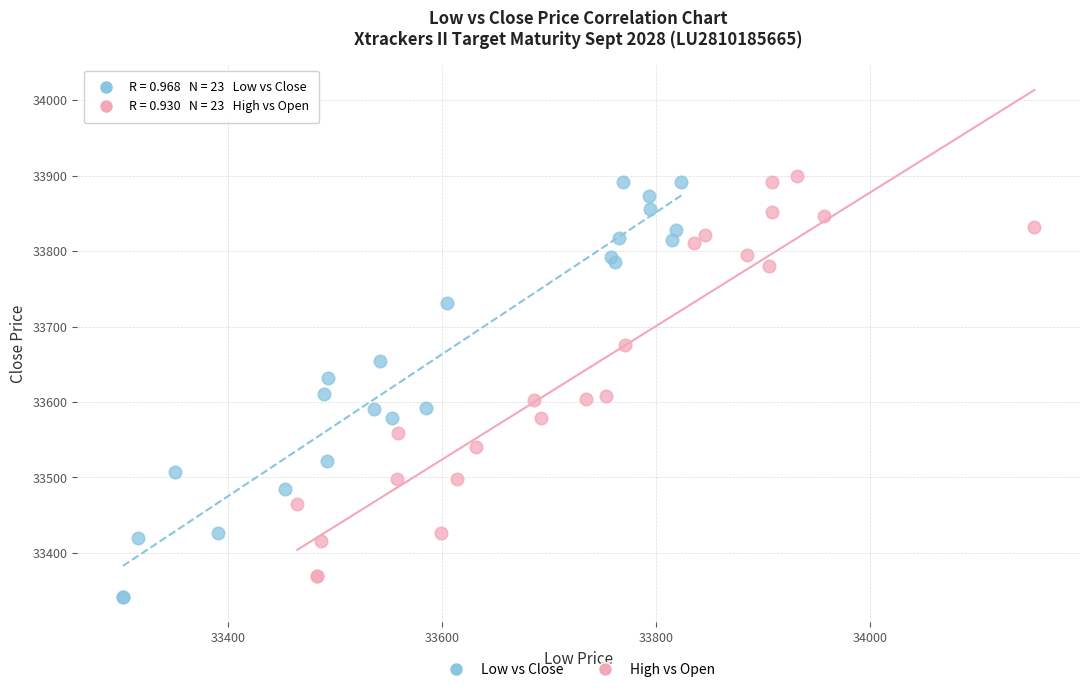

Which series reaches the maximum Y coordinate?

High vs Open